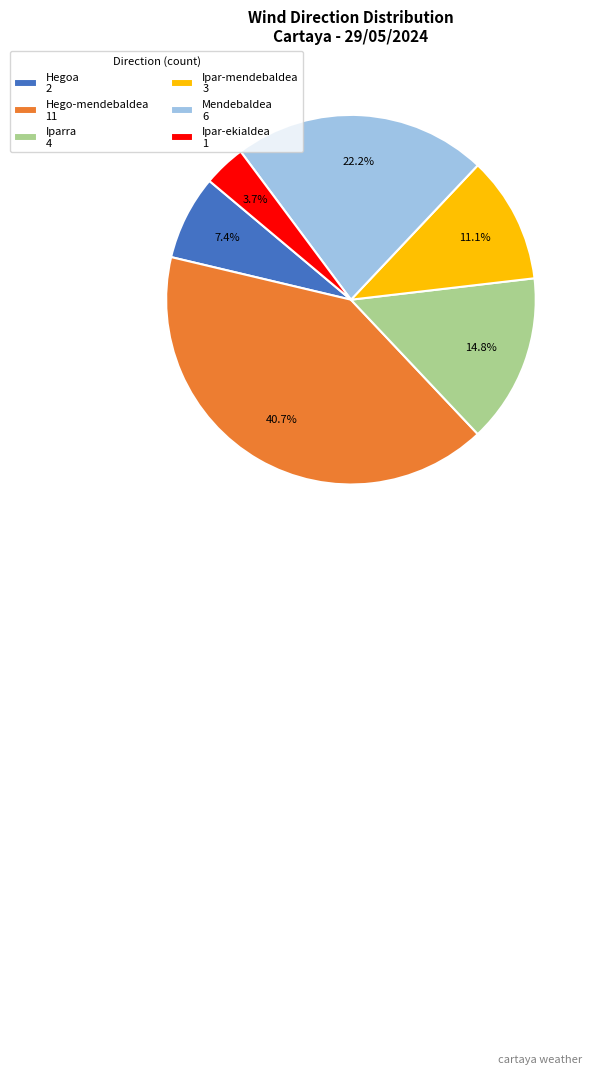

Is there a majority slice in this chart?

No